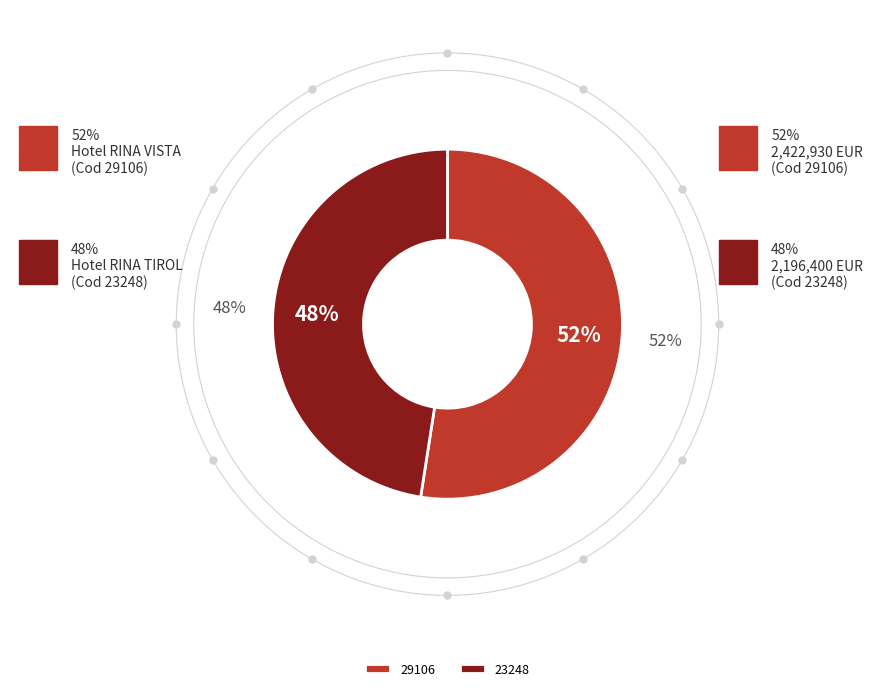

To the nearest percent, what percentage of the pie is 23248?

48%